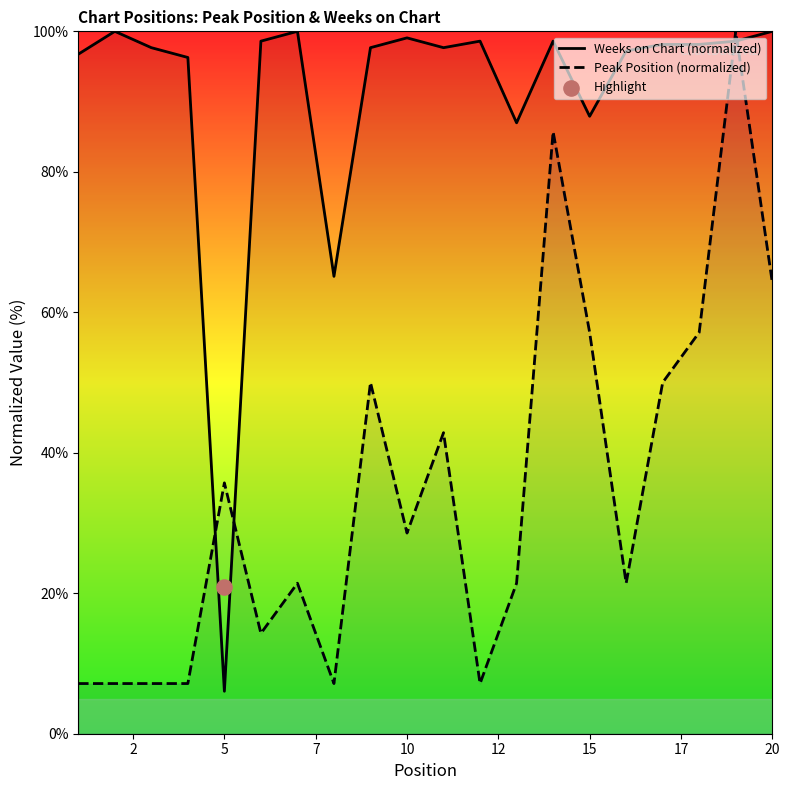

True or false: Peak Position (normalized) and Weeks on Chart (normalized) cross at least once.

True